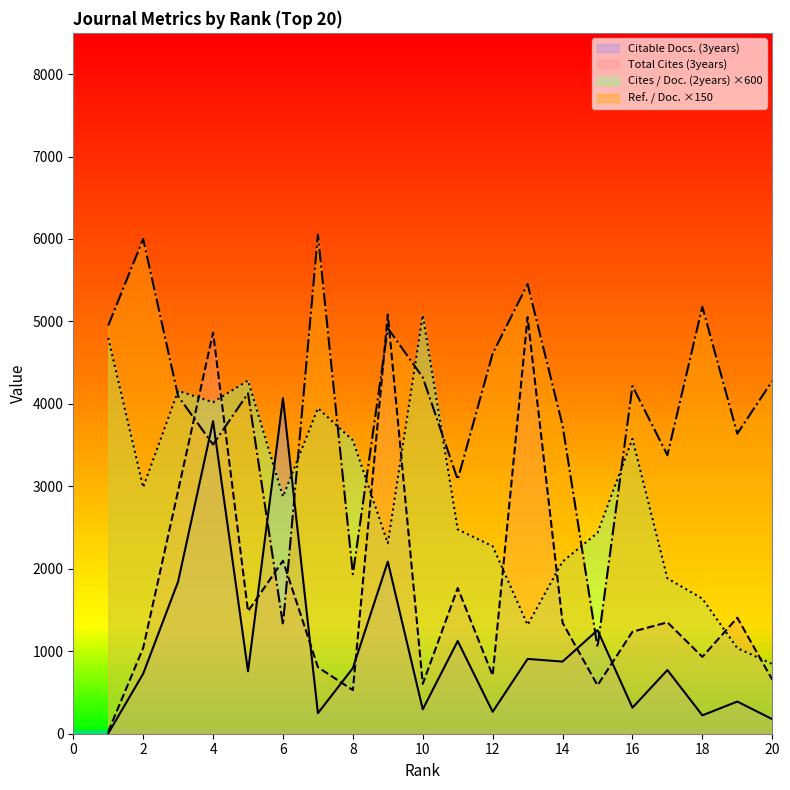

The value of Ref. / Doc. at 4 is 6048.4. True or false?

False